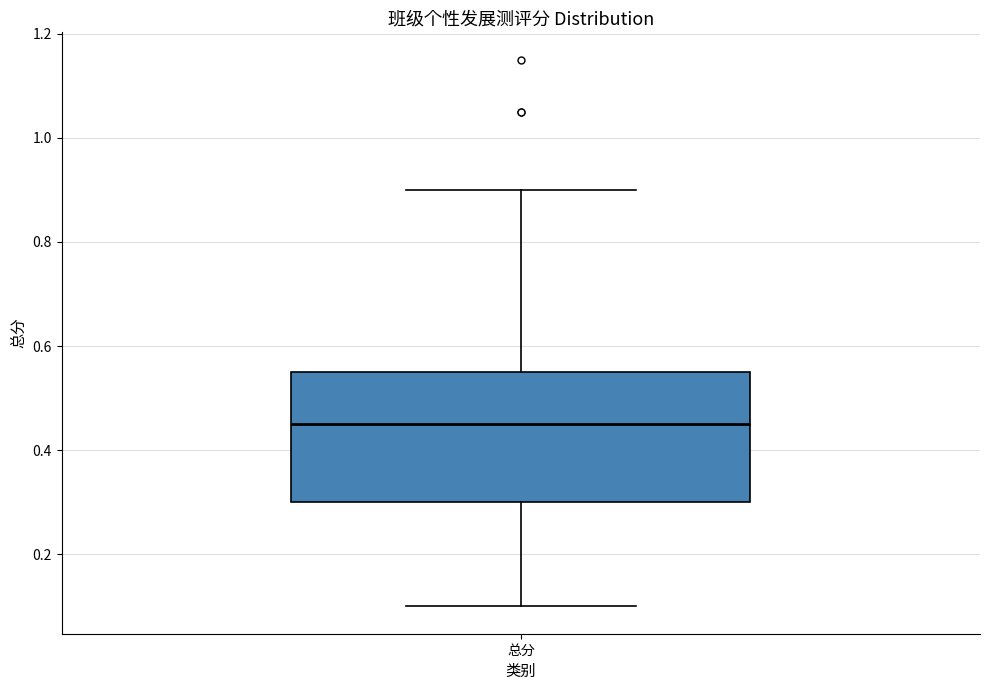

Read this box plot against the y-axis: the position of the median line, the range covered by the box, and the ends of both whiskers. The values are not printed on the chart, so give them approximately, as read against the axis.

median 0.46, box 0.30 to 0.56, whiskers 0.10 to 0.90